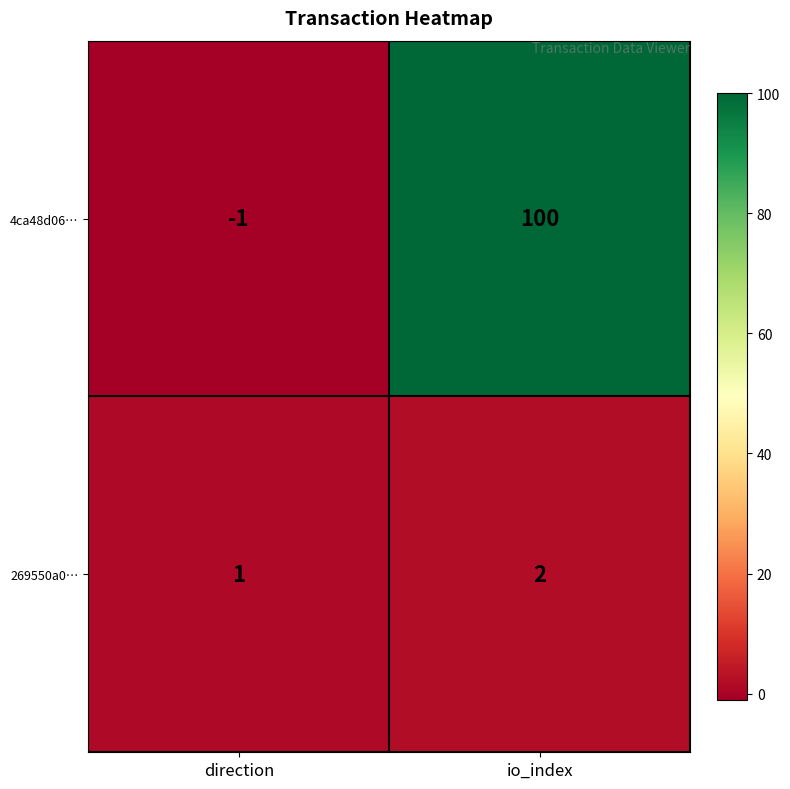

The value of 269550a0… at io_index is 2. True or false?

True